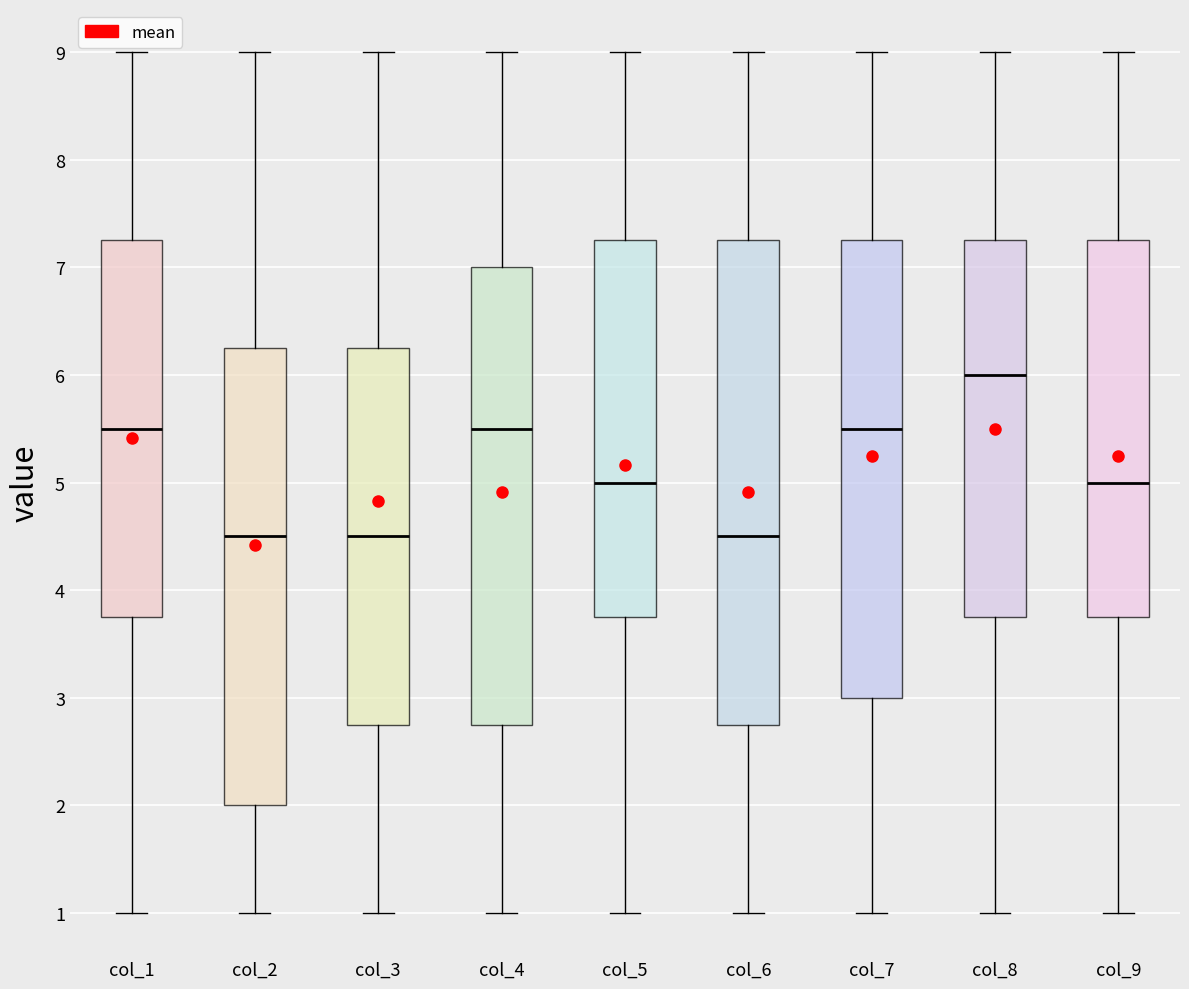

Reading left to right, read every box against the y-axis: the position of its median line, the range the box covers, and the ends of its whiskers. The values are not printed on the chart, so give them approximately, as read against the axis.

col_1: median 5.5, box 3.8 to 7.3, whiskers 1.0 to 9.0
col_2: median 4.5, box 2.0 to 6.3, whiskers 1.0 to 9.0
col_3: median 4.5, box 2.8 to 6.3, whiskers 1.0 to 9.0
col_4: median 5.5, box 2.8 to 7.0, whiskers 1.0 to 9.0
col_5: median 5.0, box 3.8 to 7.3, whiskers 1.0 to 9.0
col_6: median 4.5, box 2.8 to 7.3, whiskers 1.0 to 9.0
col_7: median 5.5, box 3.0 to 7.3, whiskers 1.0 to 9.0
col_8: median 6.0, box 3.8 to 7.3, whiskers 1.0 to 9.0
col_9: median 5.0, box 3.8 to 7.3, whiskers 1.0 to 9.0